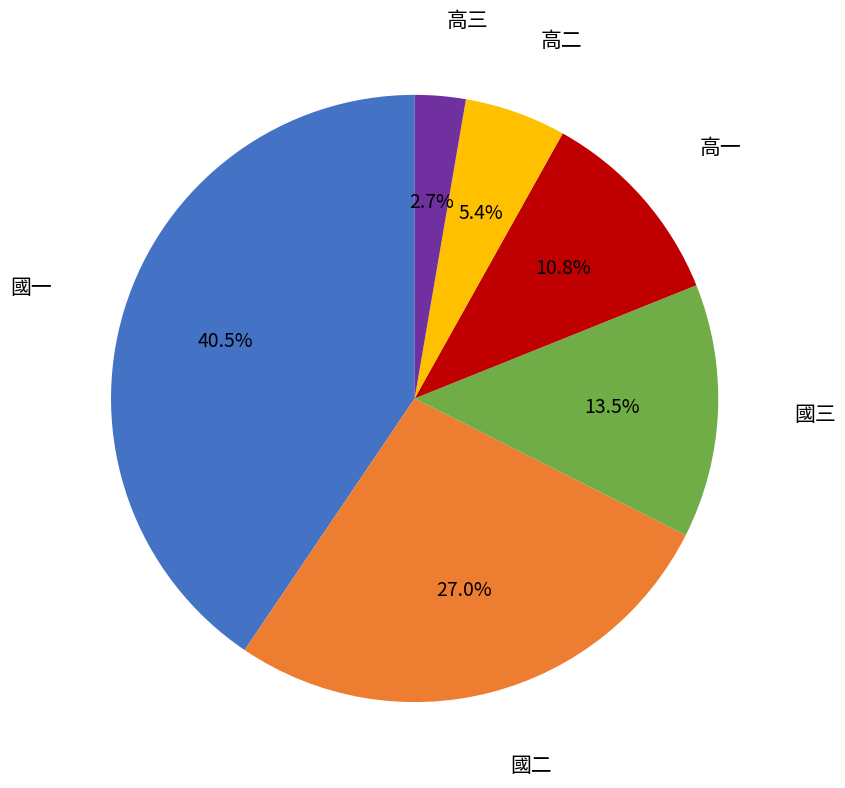

Is there any slice that represents more than half of the pie?

No